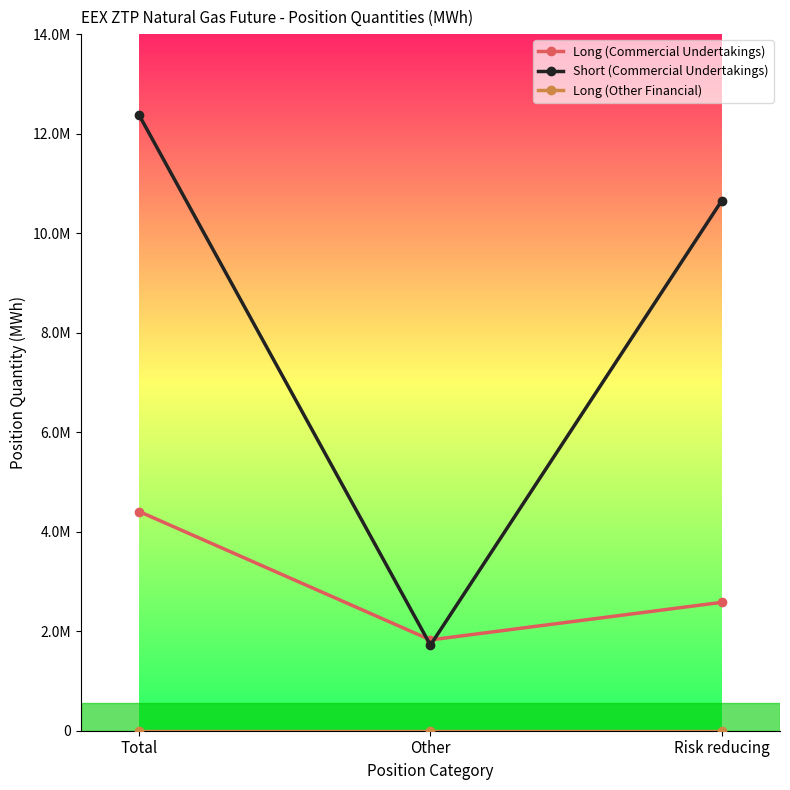

At which label does Short (Commercial Undertakings) first exceed 10652462?

Total